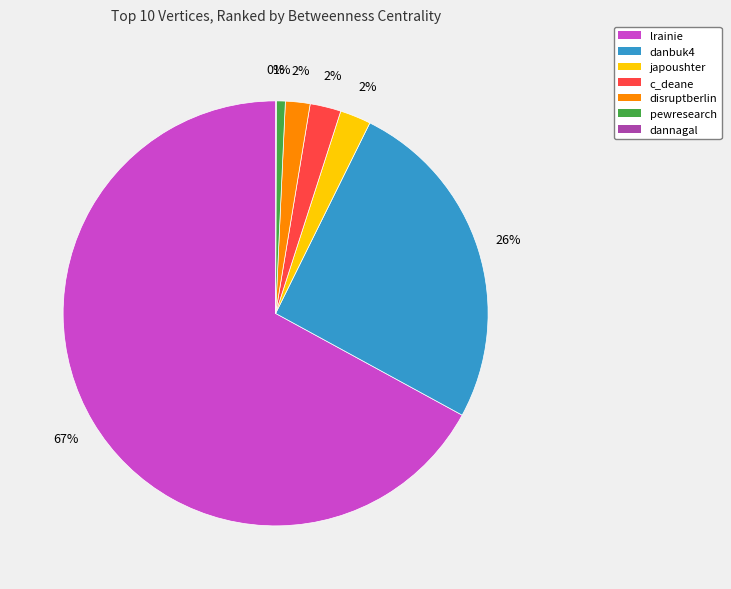

What percentage is the lrainie slice, to the nearest percent?

67%